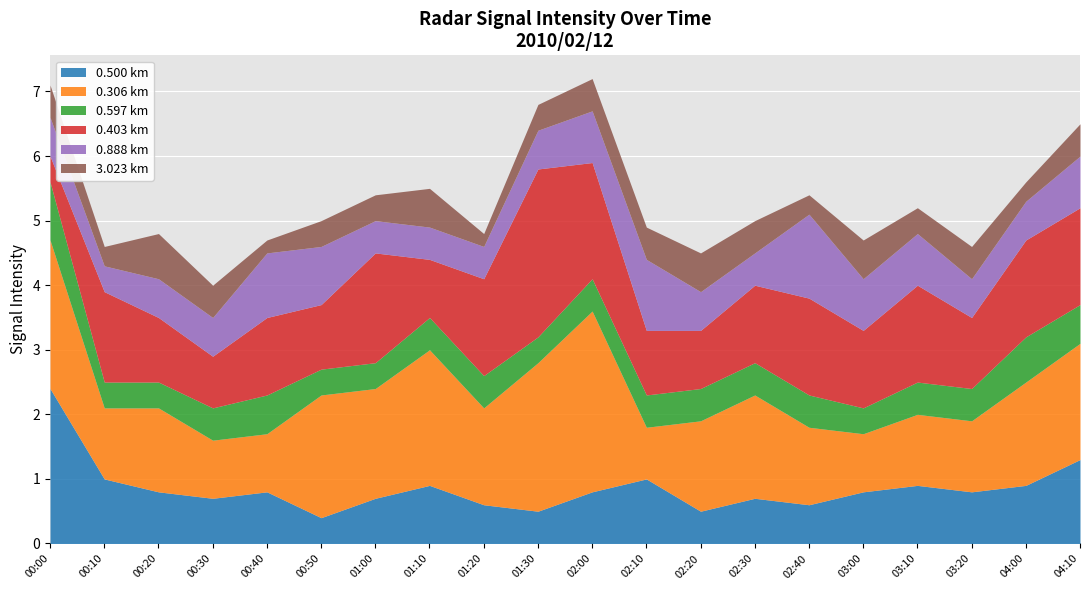

At 00:00, list the series in order from largest to smallest.

0.500, 0.306, 0.597, 0.888, 3.023, 0.403